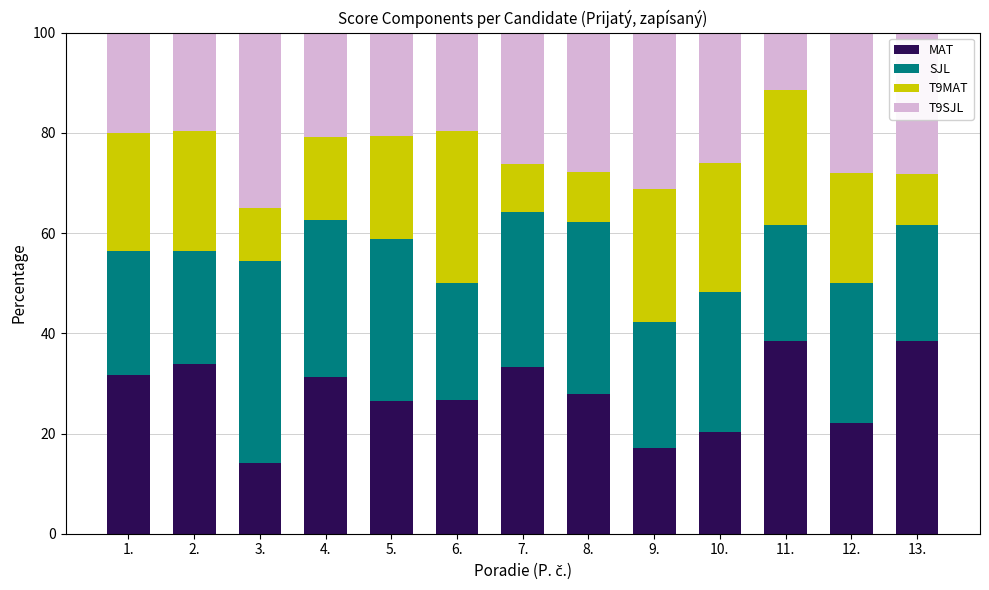

What is the total value across all series at 12.?

100.0